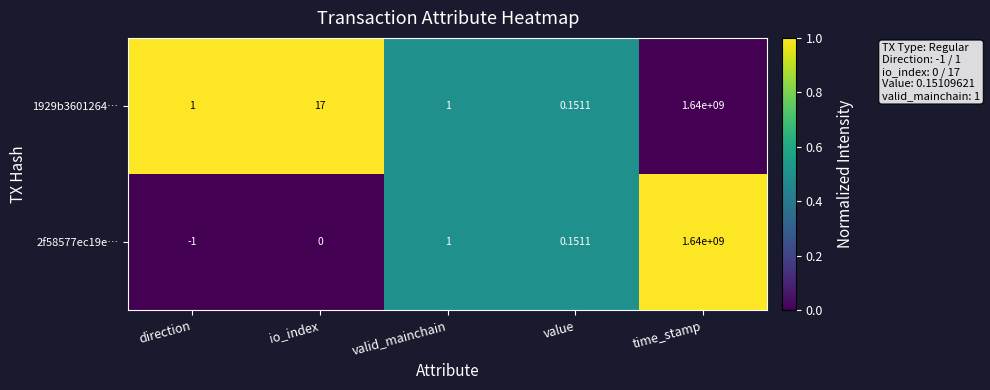

Which category has the highest value in the 2f58577ec19e… series?

time_stamp